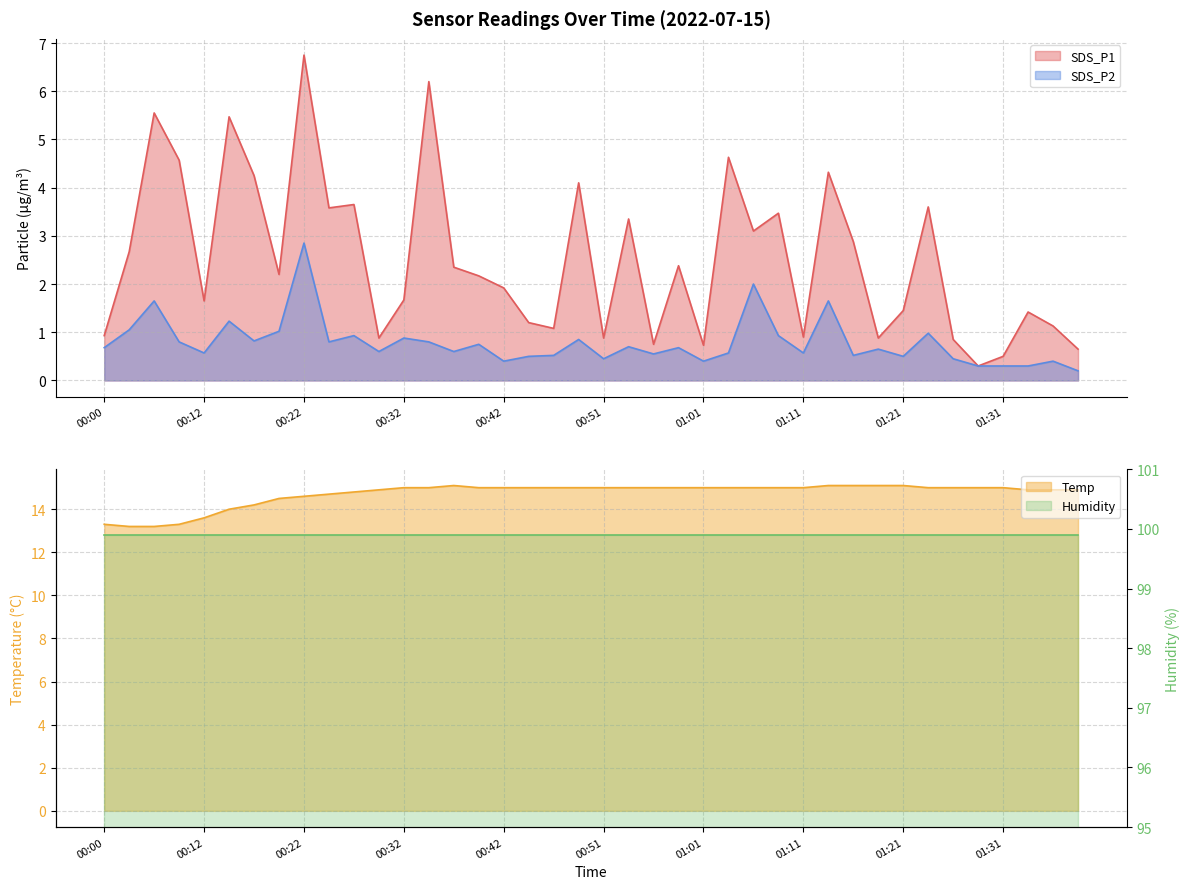

What is the difference between the maximum and minimum values in the Temp series?

1.9